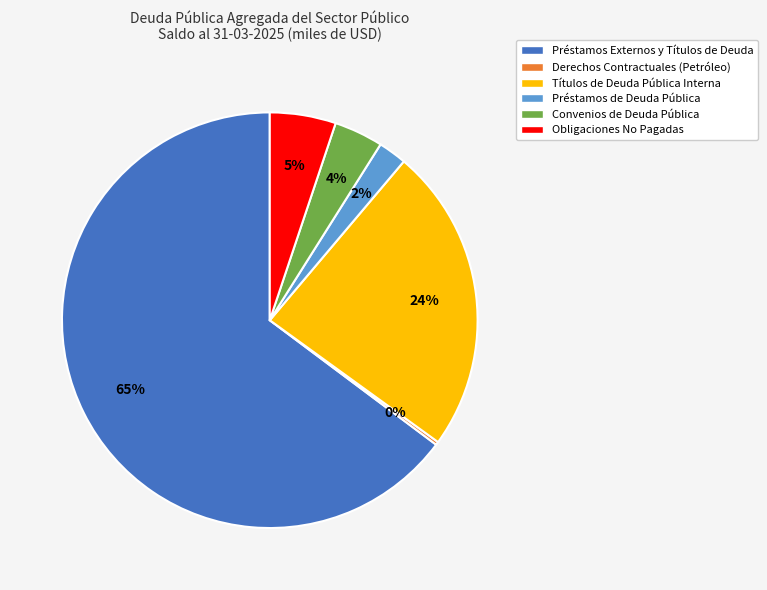

To the nearest percent, what is the average slice percentage?

17%